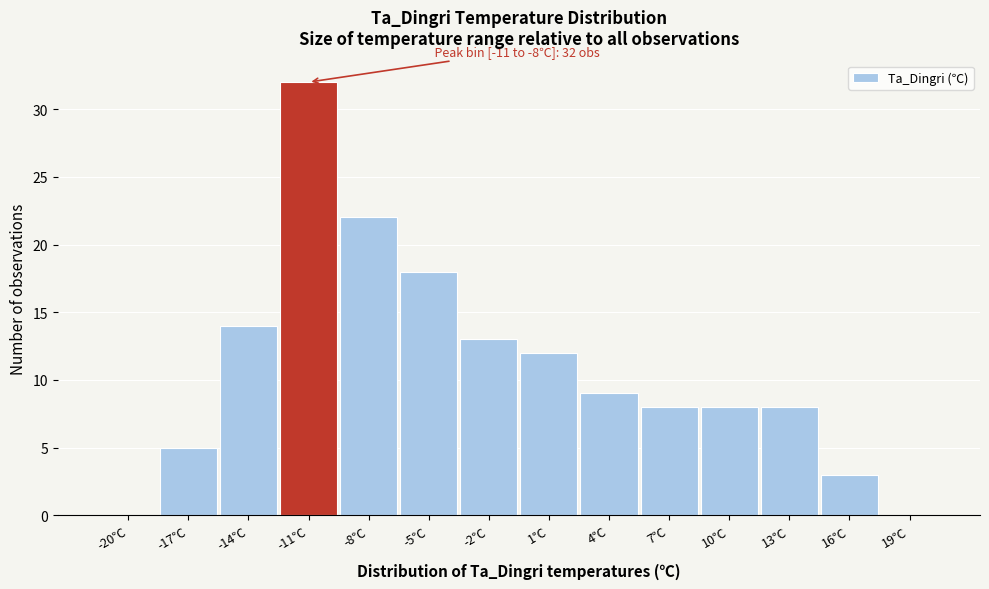

Reading left to right, what are all the values shown in this chart?

-20℃=0	-17℃=5	-14℃=14	-11℃=32	-8℃=22	-5℃=18	-2℃=13	1℃=12	4℃=9	7℃=8	10℃=8	13℃=8	16℃=3	19℃=0